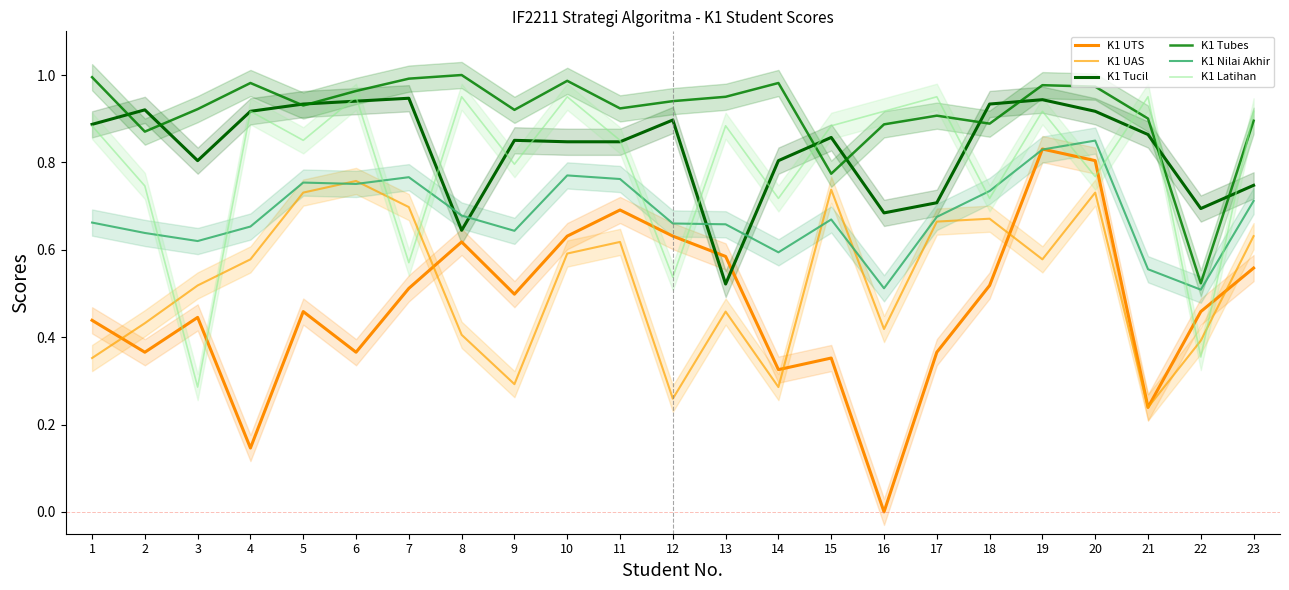

After their last crossing, which series has the higher values: K1 Tubes or K1 Latihan?

K1 Latihan